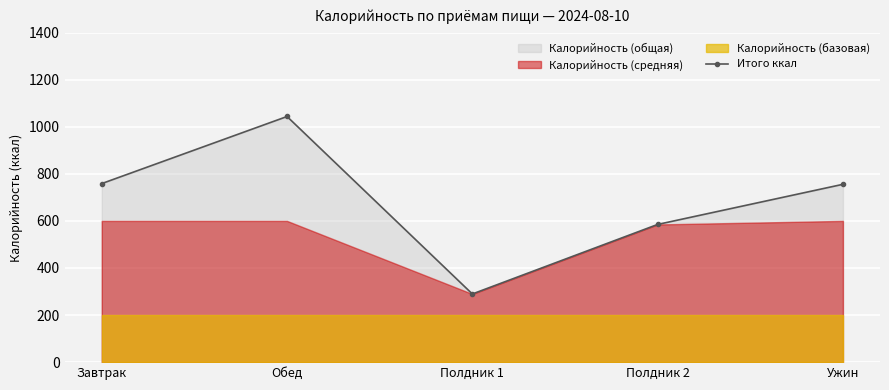

True or false: there are more than 0 points higher than both neighbors.

True